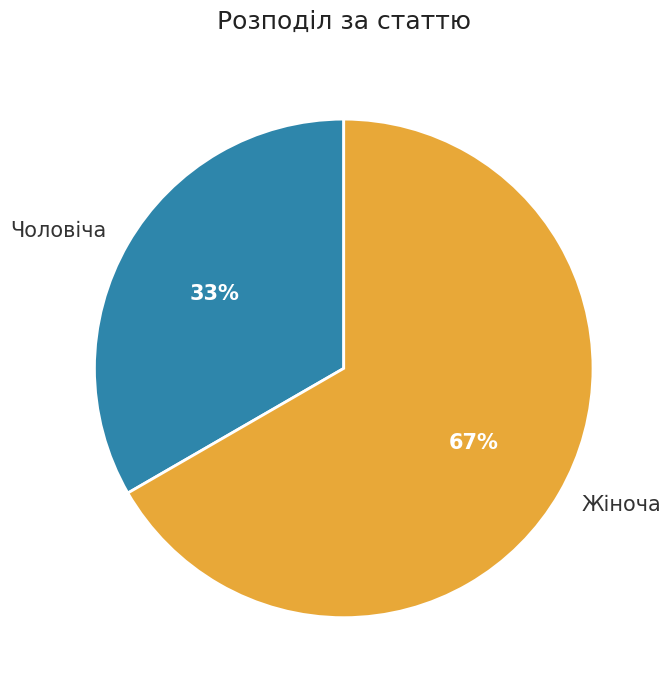

Count the number of slices in the pie.

2